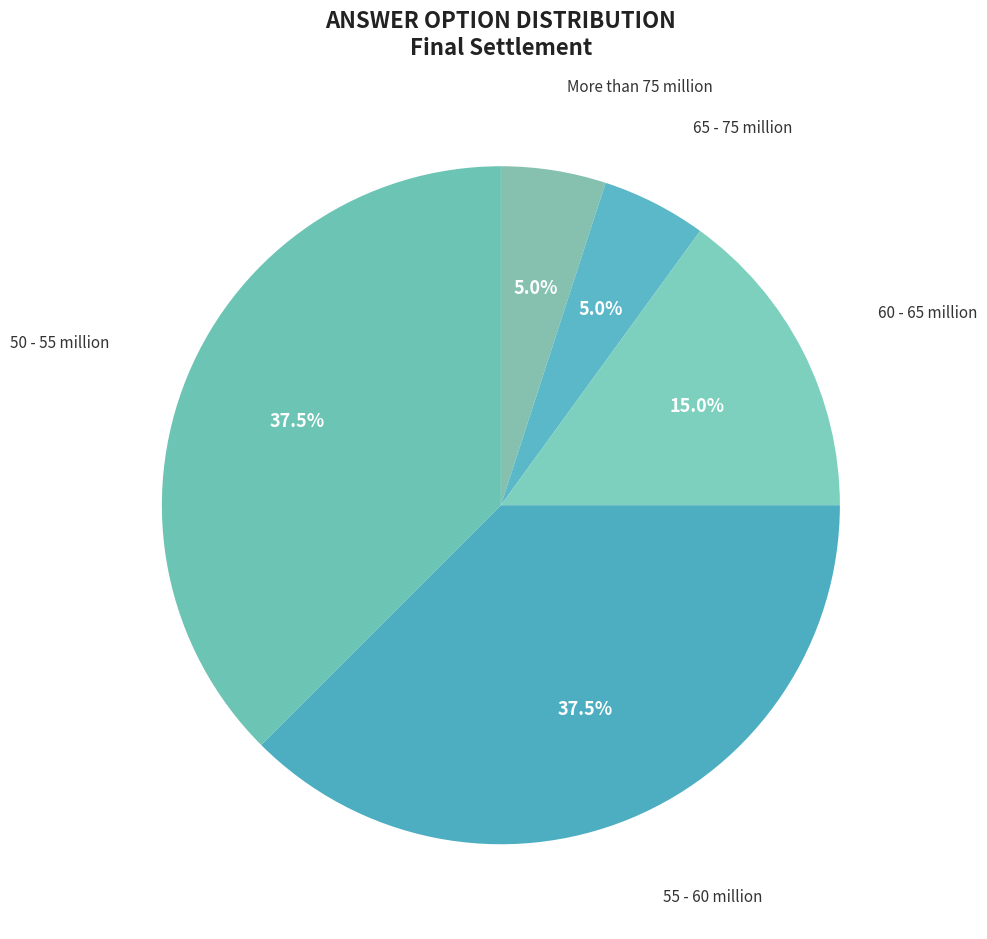

Is More than 75 million the majority of the pie?

No